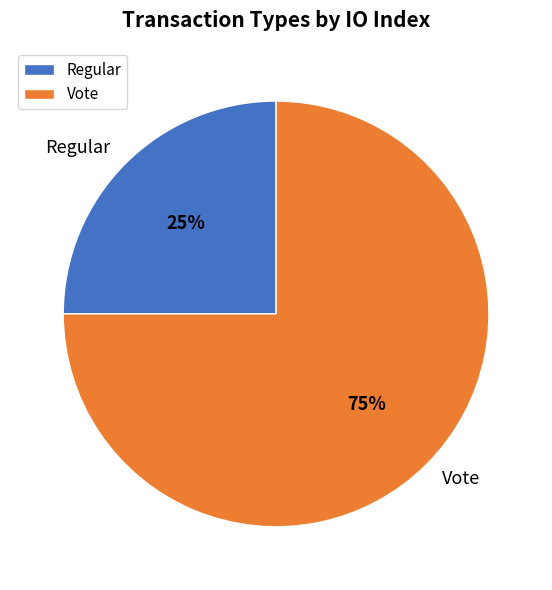

How many slices are in this pie chart?

2